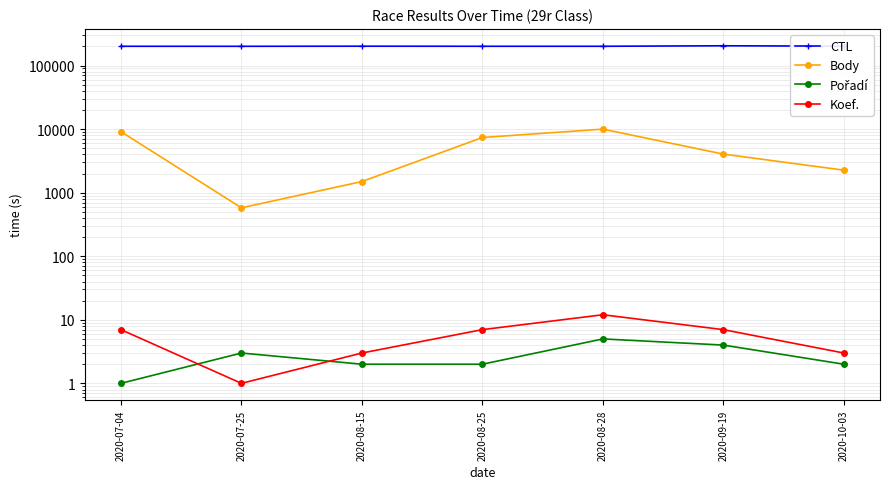

How many data points in Koef. are less than 7?

3